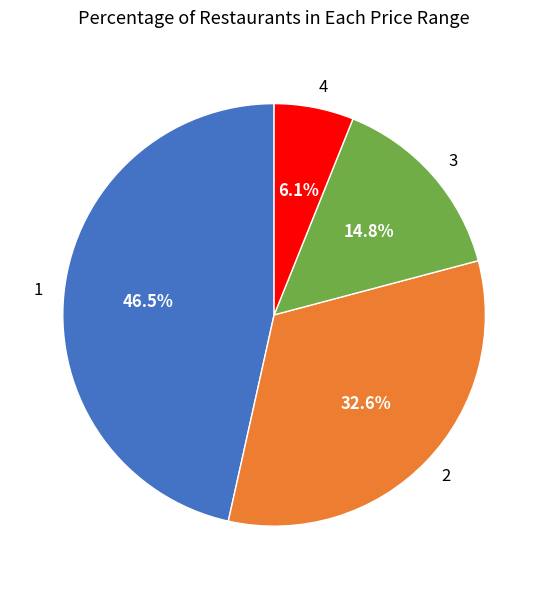

True or false: 3 accounts for 28% of the total.

False